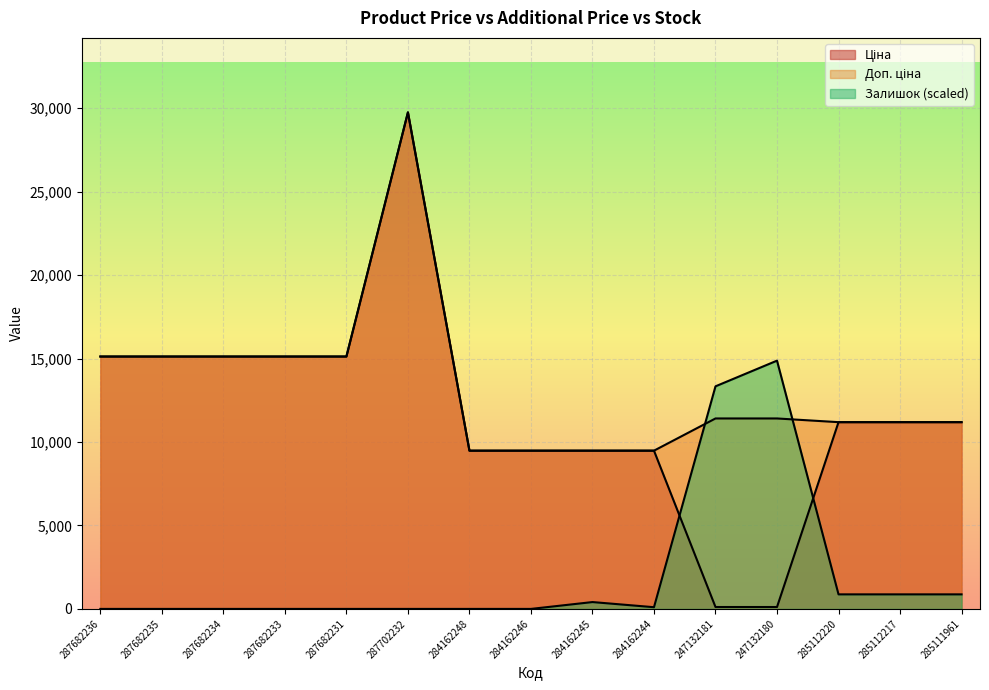

Is the value of Ціна at 284162245 greater than the value of Доп. ціна at 285112217?

No